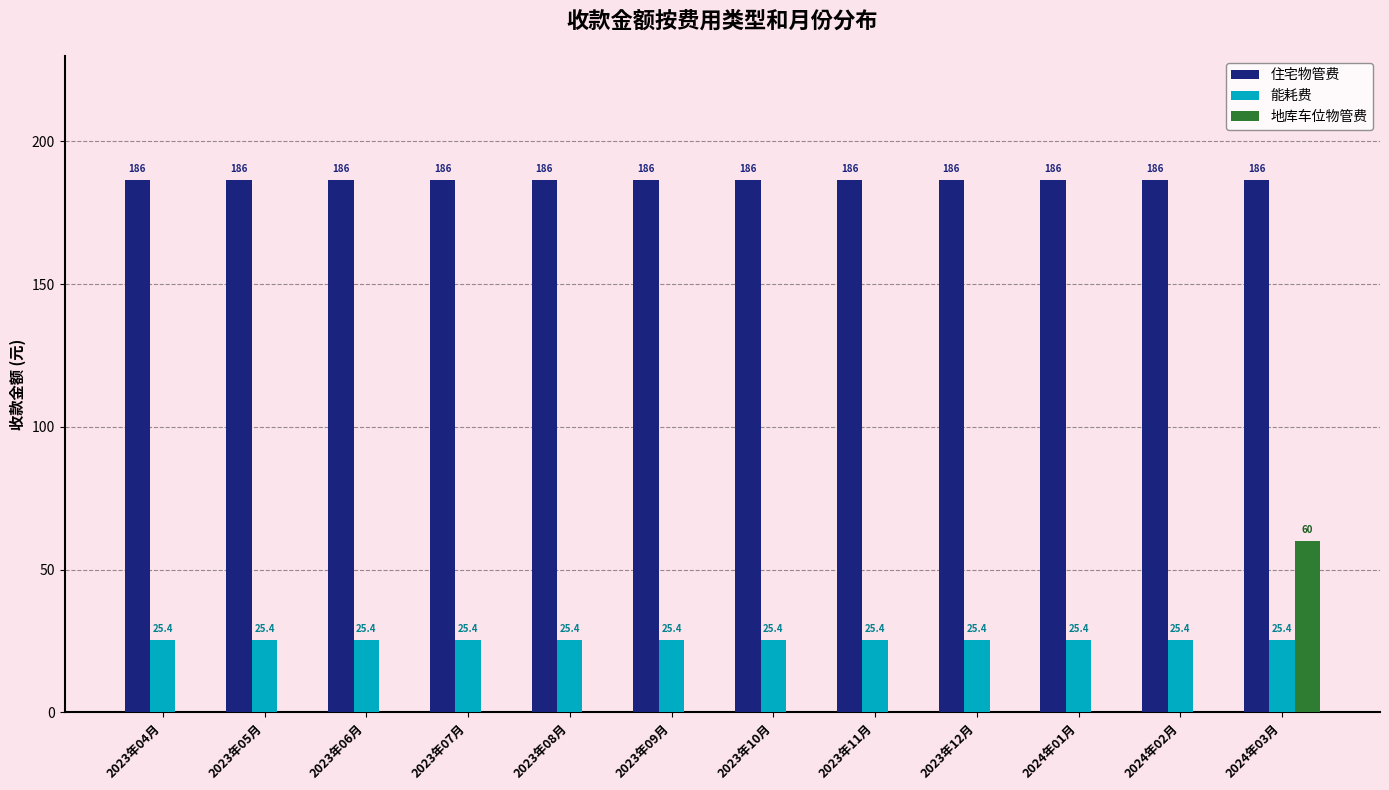

Read the 能耗费 value at 2023年12月.

25.4